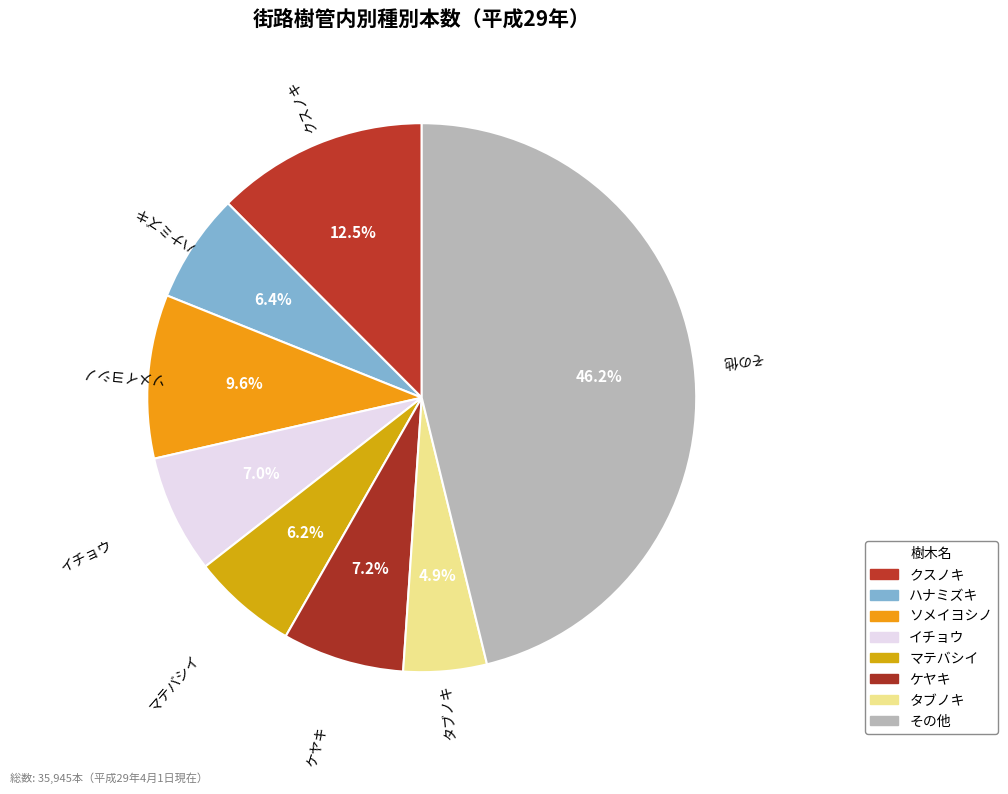

Which has a higher value, マテバシイ or クスノキ?

クスノキ